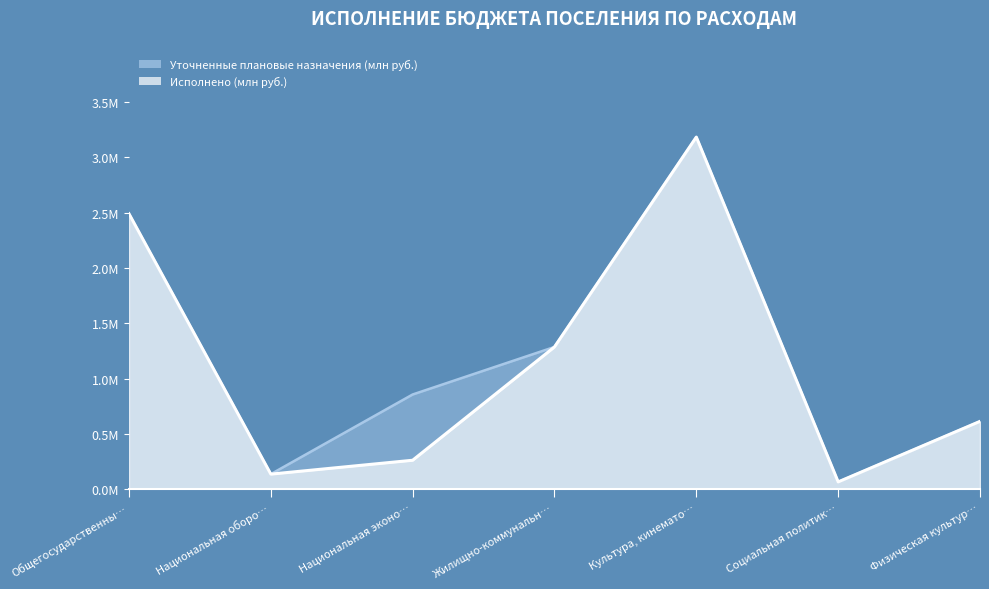

True or false: Исполнено and Уточненные плановые назначения cross at least once.

False